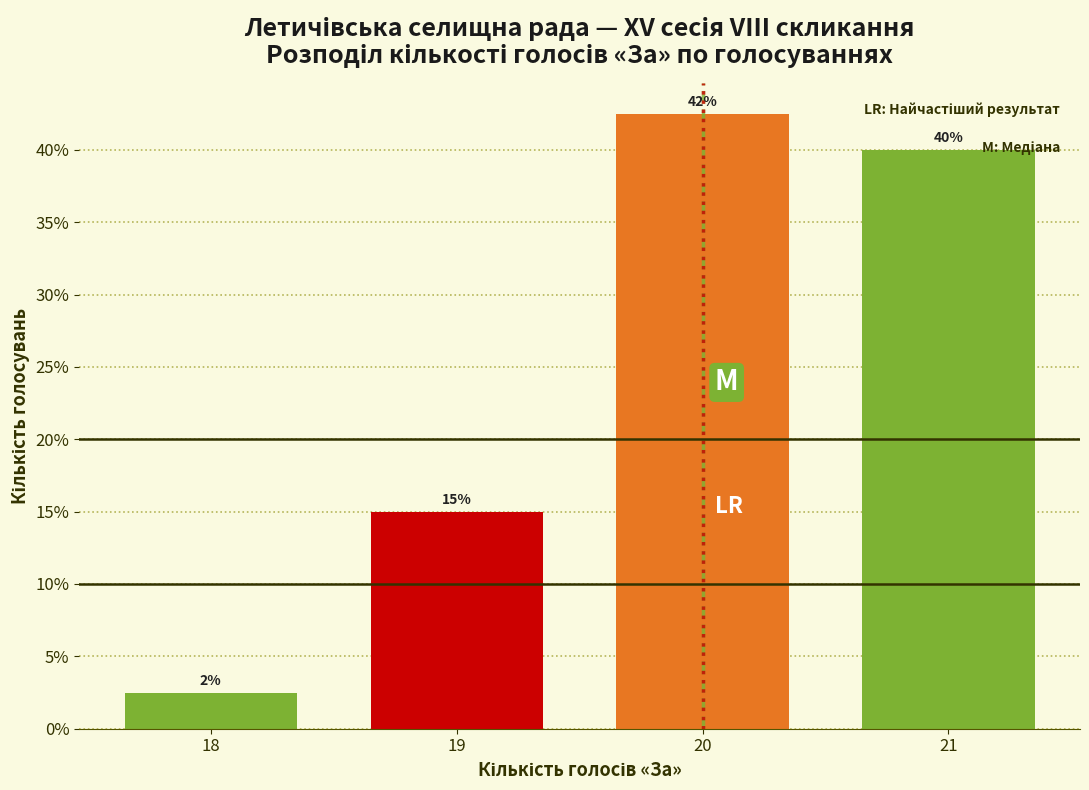

What is the maximum value shown in the chart?

42.5